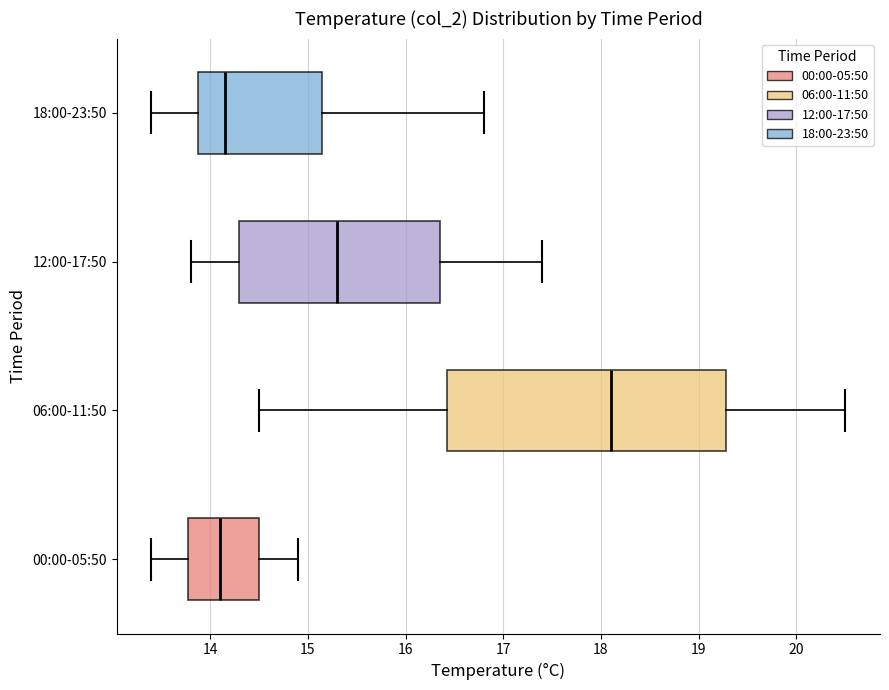

Comparing the boxes themselves (not the whiskers), which one is the widest?

06:00-11:50